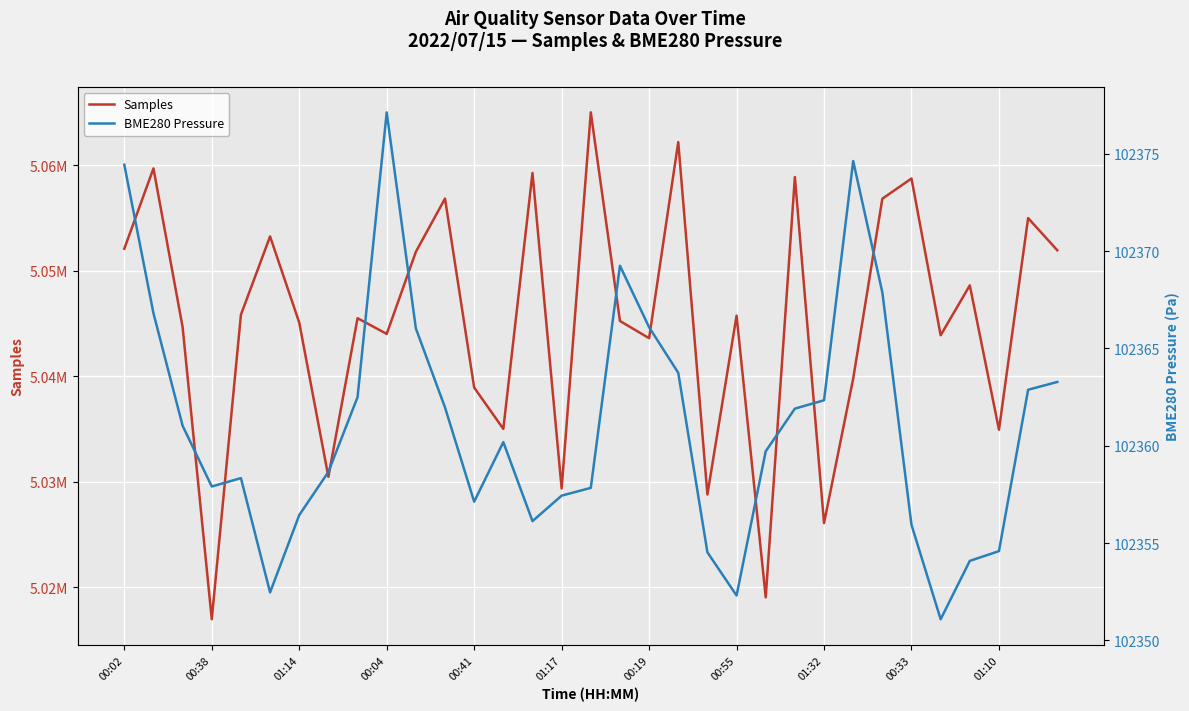

At how many categories does at least one series exceed 1650563?

33